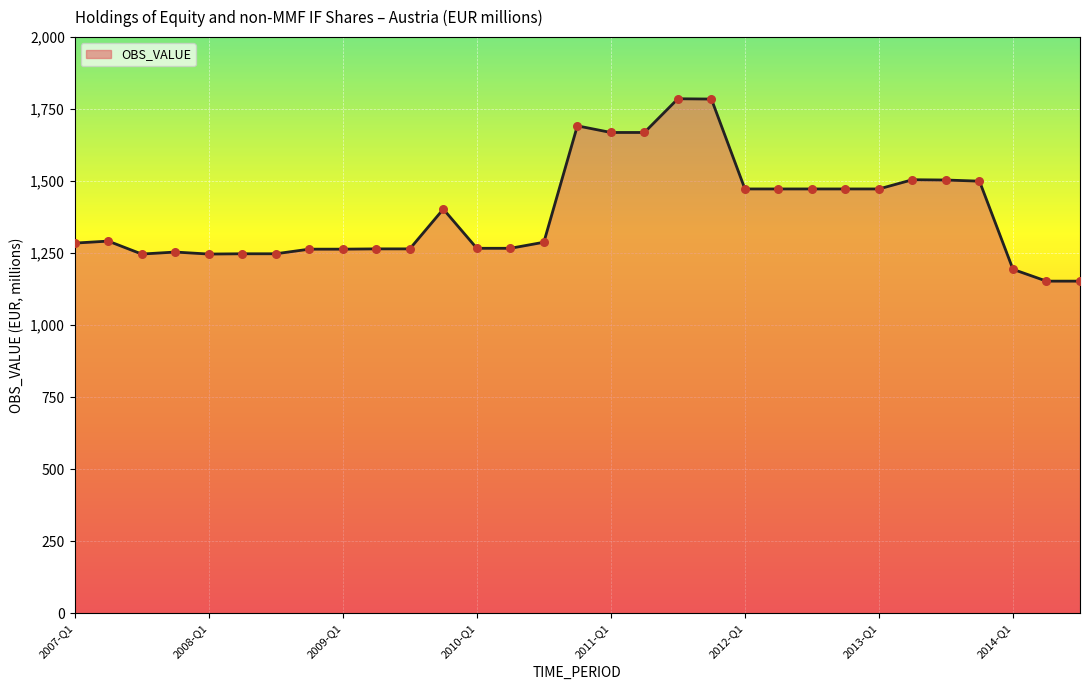

What is the maximum value shown in the chart?

1786